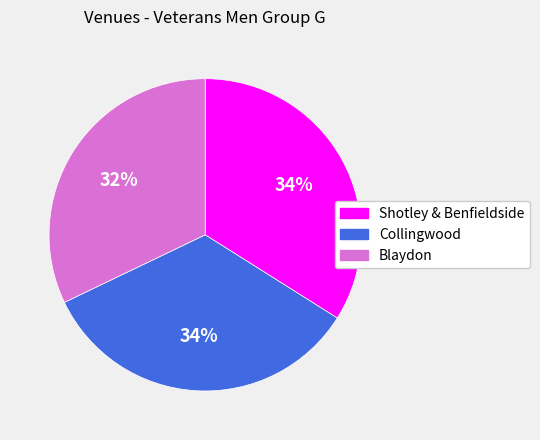

Is Collingwood the majority of the pie?

No